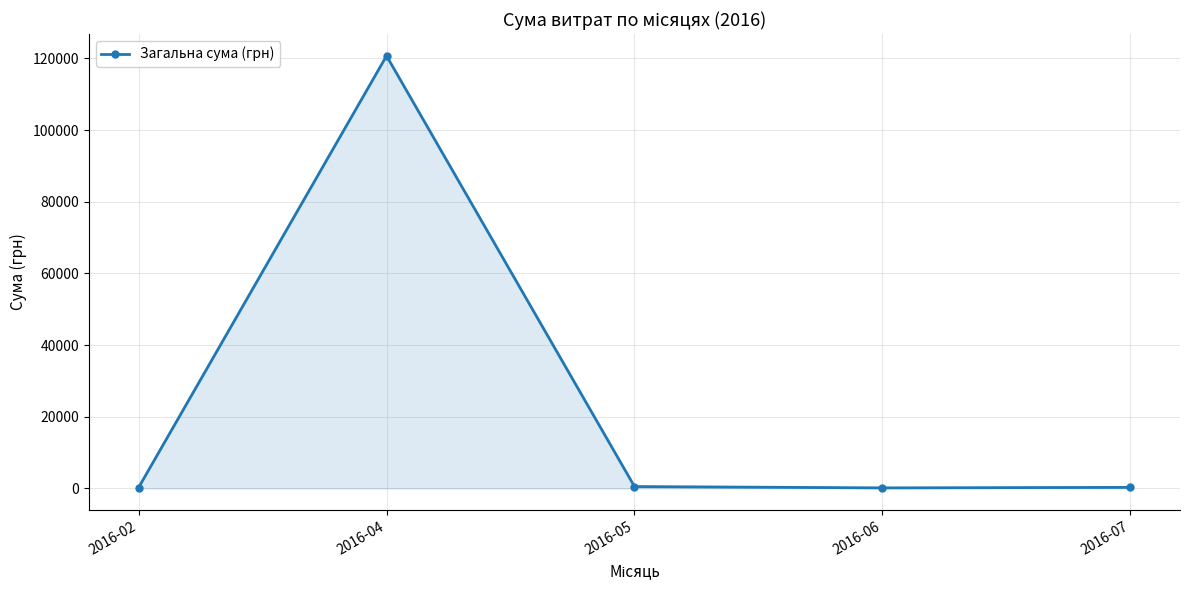

What is the maximum value shown in the chart?

120715.2